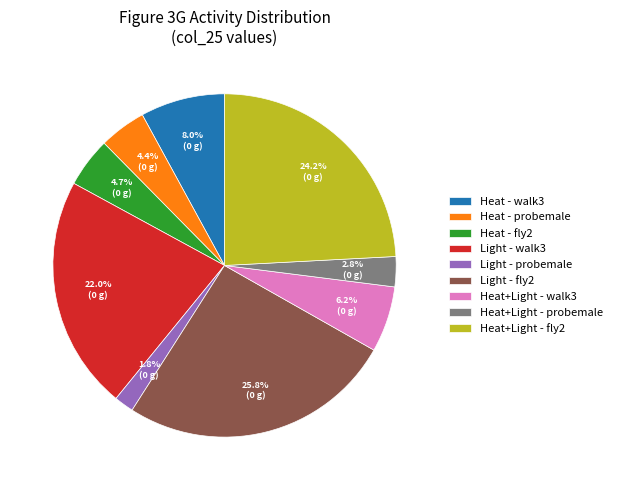

How much of the chart is everything except Heat - fly2?

95.3%